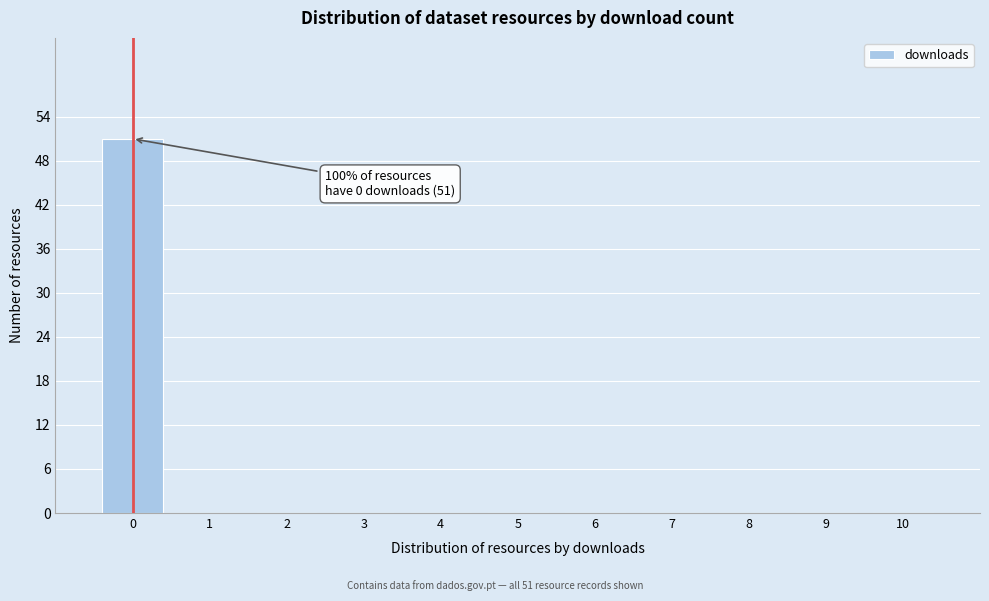

Reading left to right, transcribe all the data shown in this chart.

0=51	1=0	2=0	3=0	4=0	5=0	6=0	7=0	8=0	9=0	10=0